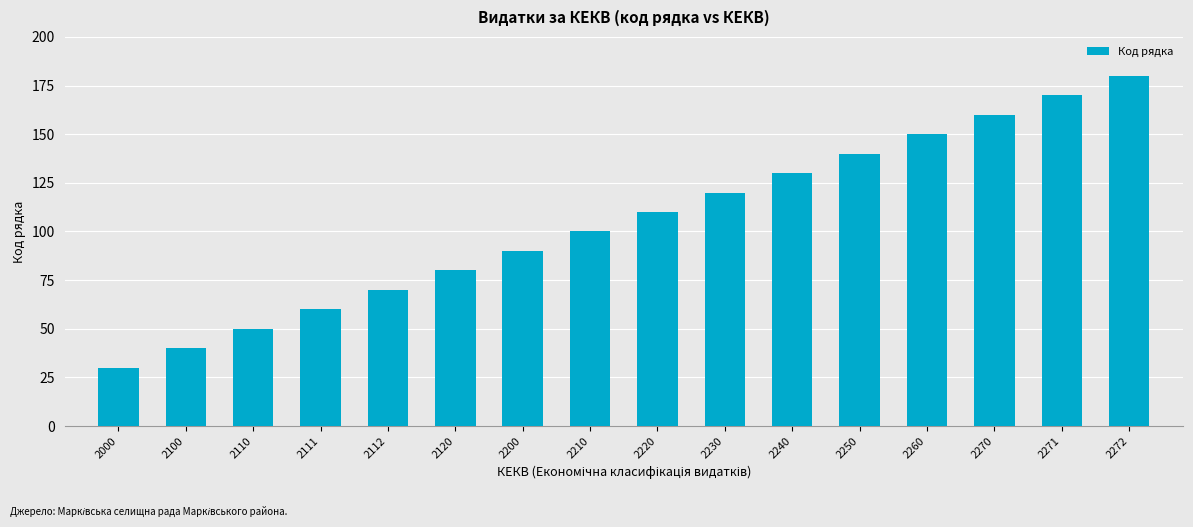

Reading right to left, transcribe all the data shown in this chart.

180	170	160	150	140	130	120	110	100	90	80	70	60	50	40	30